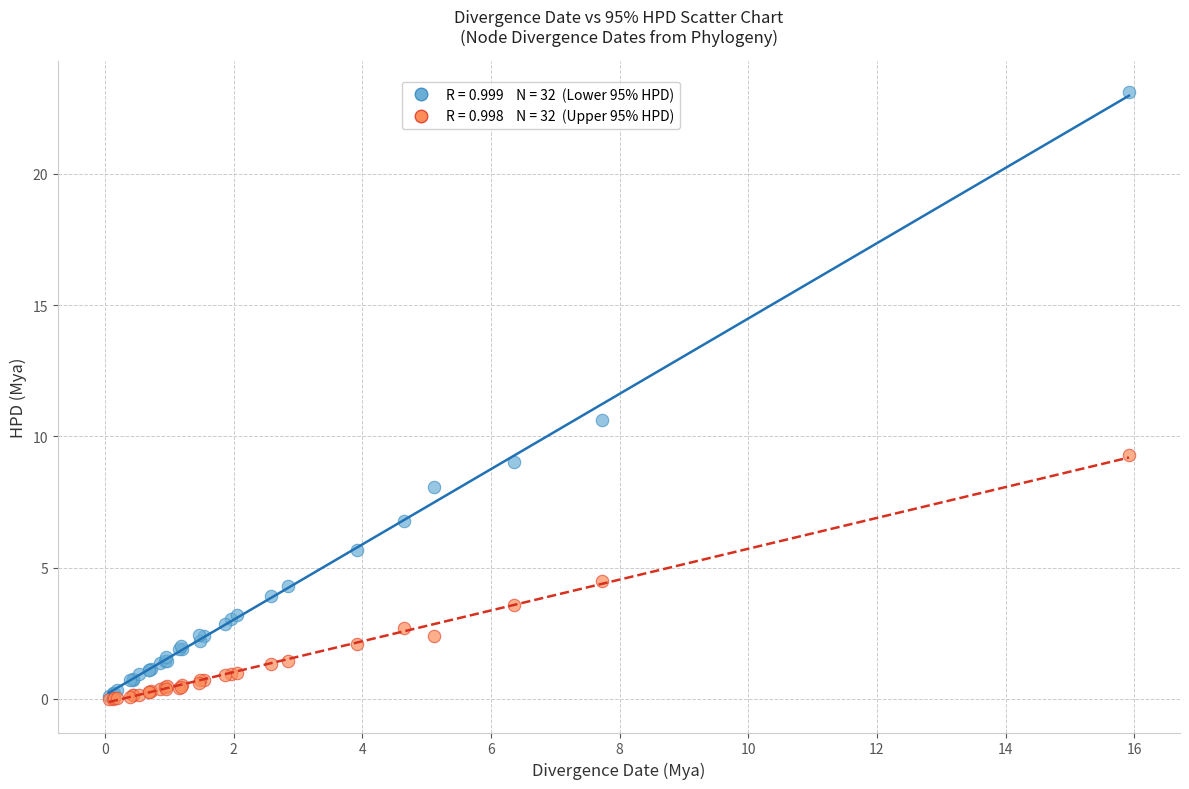

Across all series, what Y value is closest to 11?

10.6